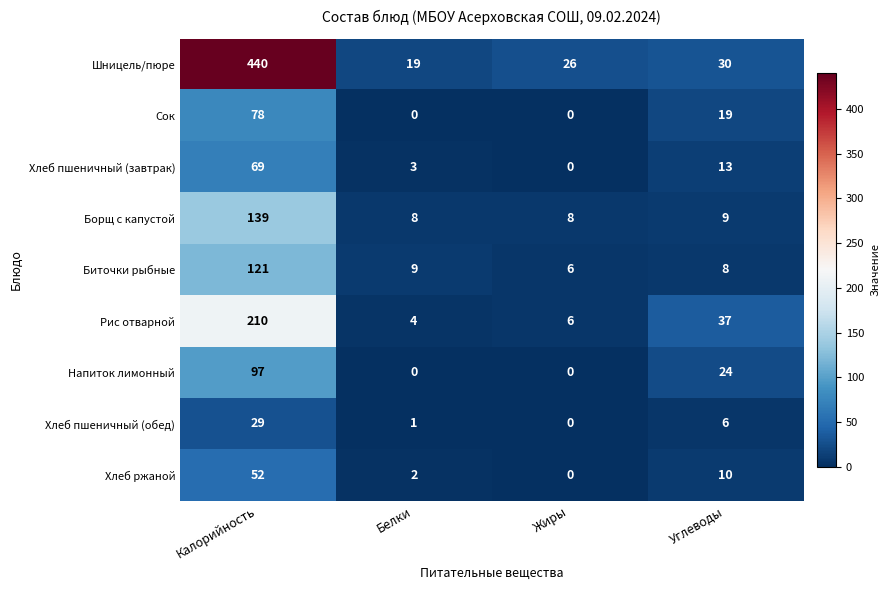

What is the total value across all series at Углеводы?

156